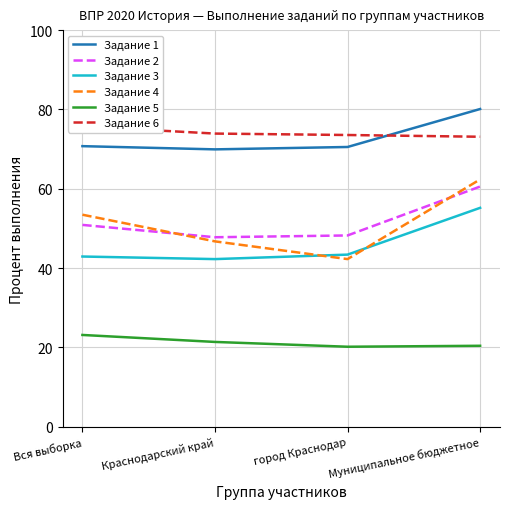

Reading right to left, extract all data points from this chart.

Задание 1: Муниципальное бюджетное=80.1	город Краснодар=70.5	Краснодарский край=69.9	Вся выборка=70.8
Задание 2: Муниципальное бюджетное=60.6	город Краснодар=48.2	Краснодарский край=47.8	Вся выборка=50.9
Задание 3: Муниципальное бюджетное=55.2	город Краснодар=43.4	Краснодарский край=42.3	Вся выборка=42.9
Задание 4: Муниципальное бюджетное=62.4	город Краснодар=42.3	Краснодарский край=46.8	Вся выборка=53.5
Задание 5: Муниципальное бюджетное=20.4	город Краснодар=20.2	Краснодарский край=21.4	Вся выборка=23.2
Задание 6: Муниципальное бюджетное=73.1	город Краснодар=73.6	Краснодарский край=73.9	Вся выборка=75.7